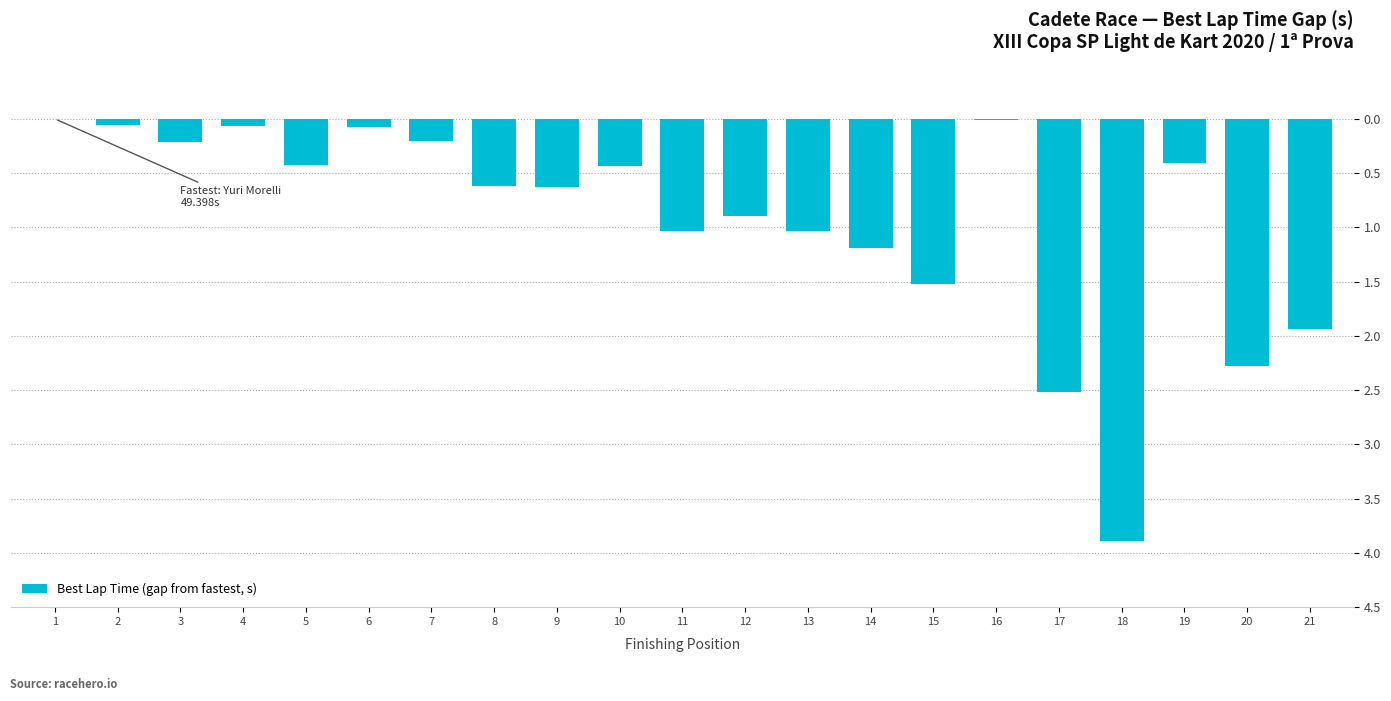

What is the value of the 4th bar from the left?

-0.1